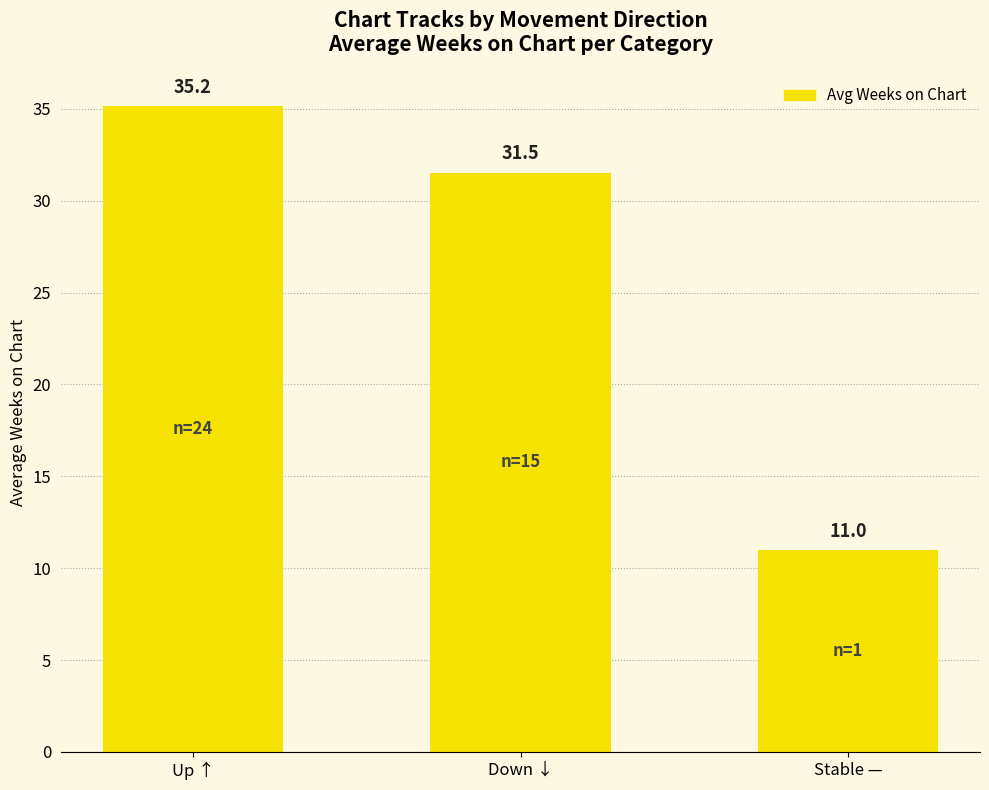

Does the chart contain stacked bars?

No